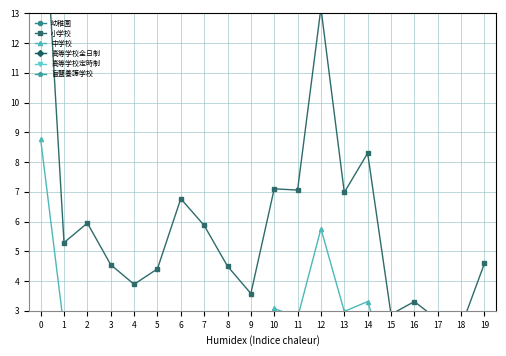

True or false: 中学校 and 幼稚園 intersect in this chart.

True